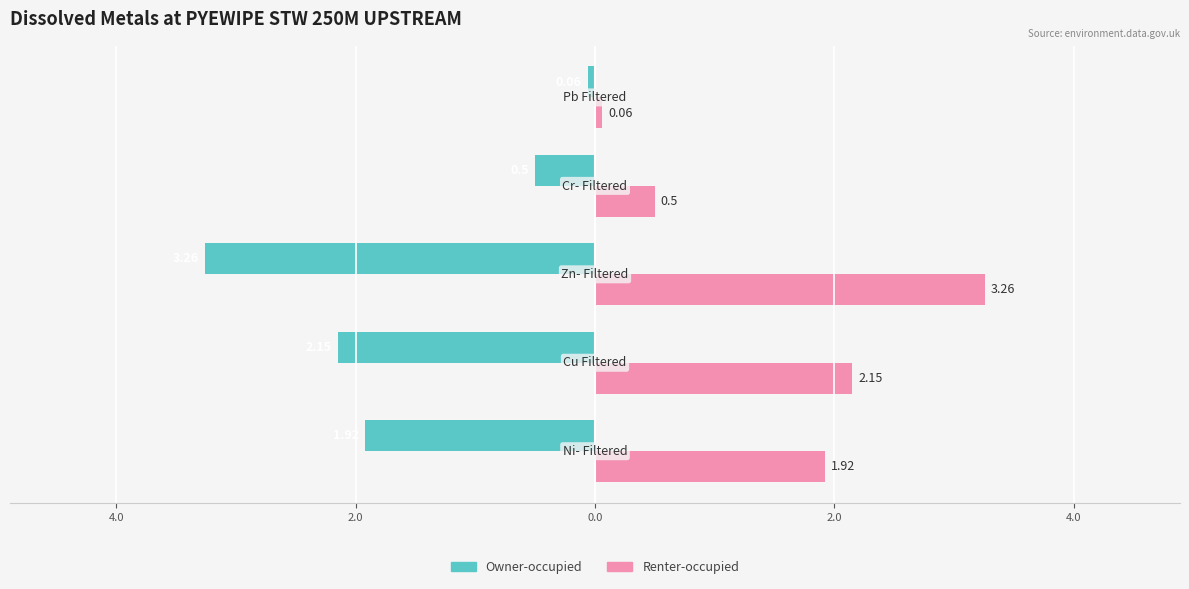

What are all the series names shown in the legend?

Owner-occupied, Renter-occupied